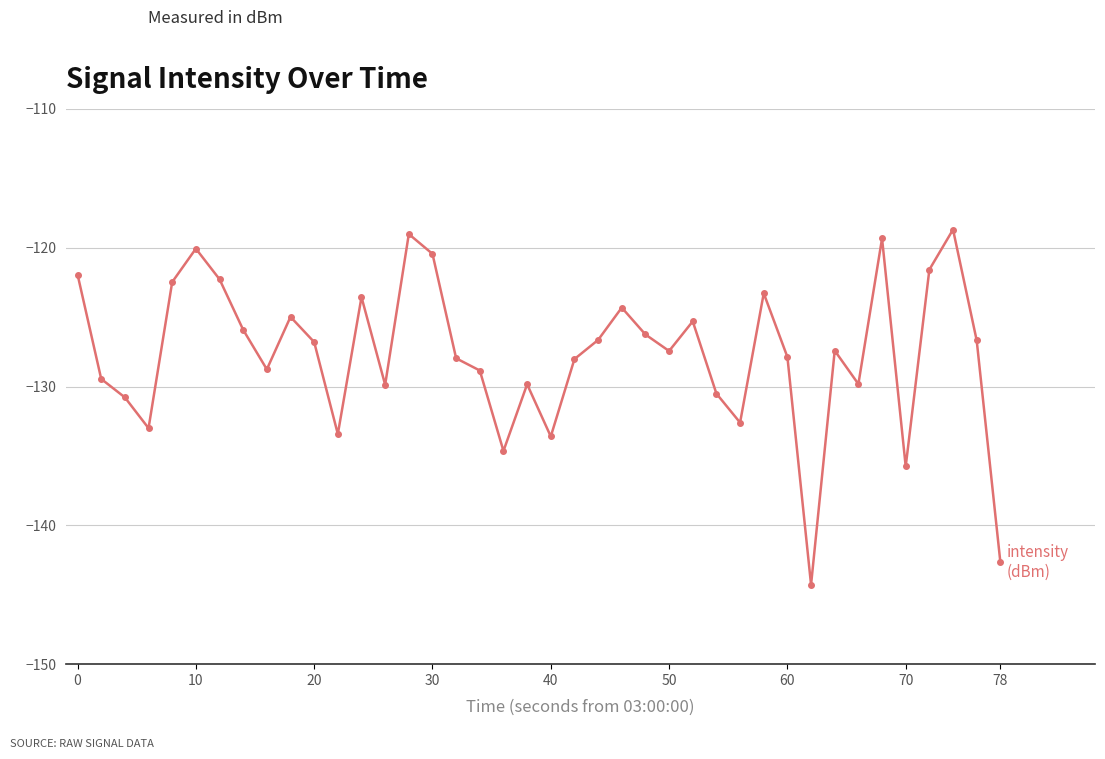

What is the greatest value displayed?

-118.7